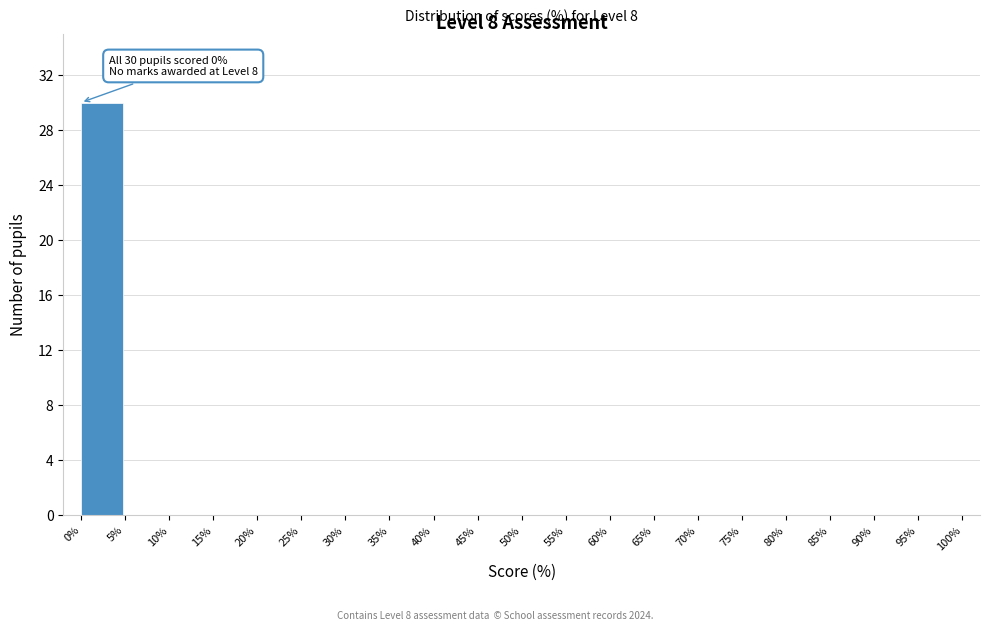

Which range on the x-axis has the tallest bar?

0% to 5%